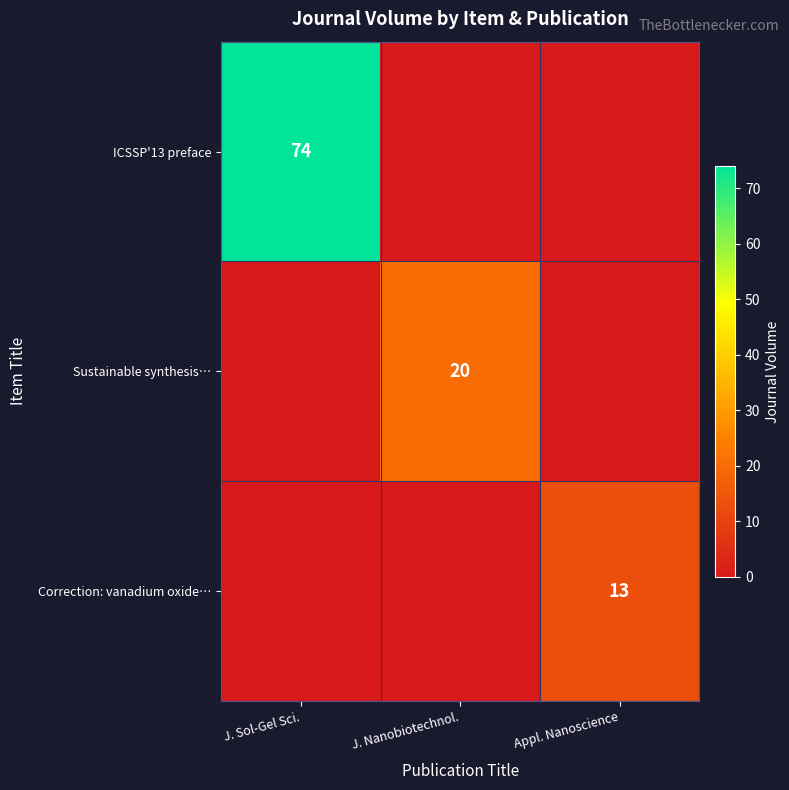

True or false: Sustainable synthesis… has a value of 20 at J. Nanobiotechnol..

True